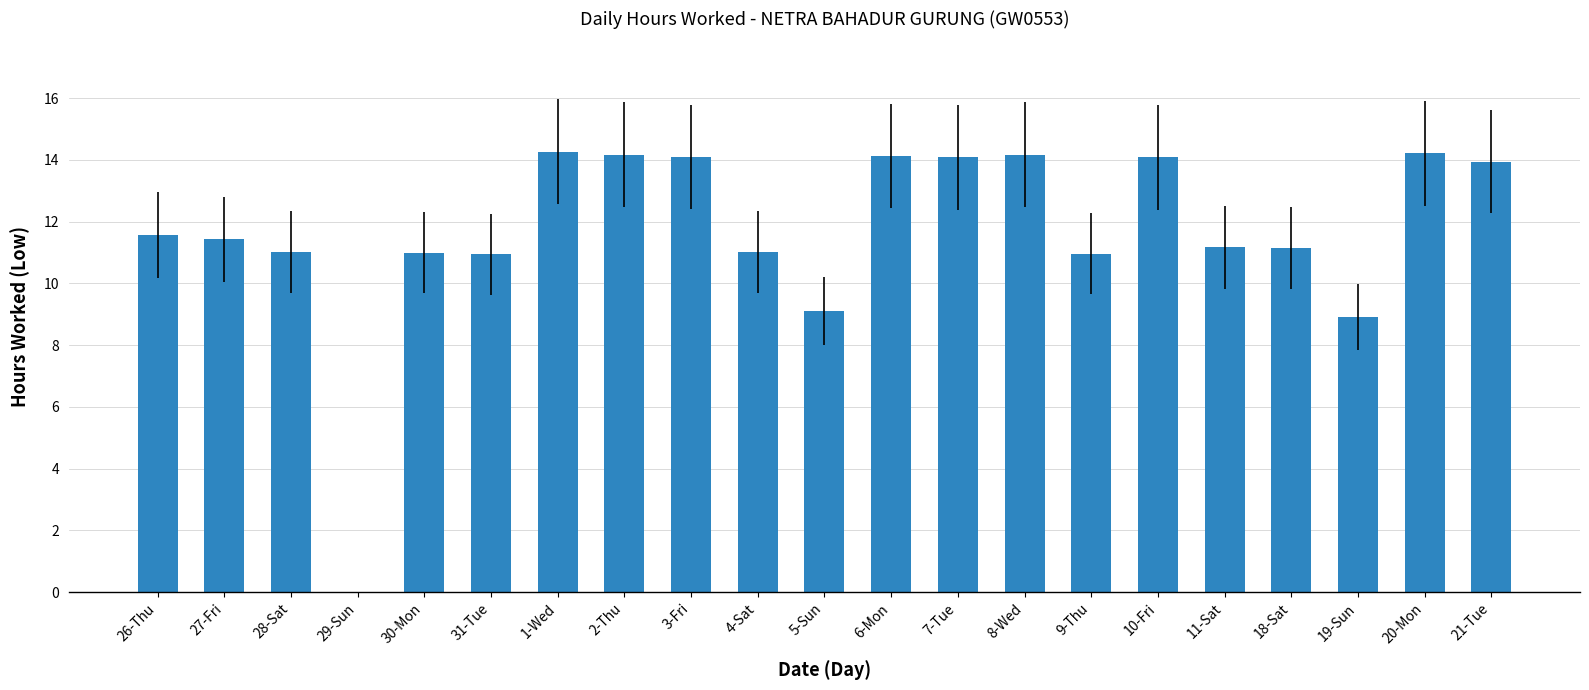

What is the ratio of the value at 28-Sat to the value at 19-Sun?

1.2